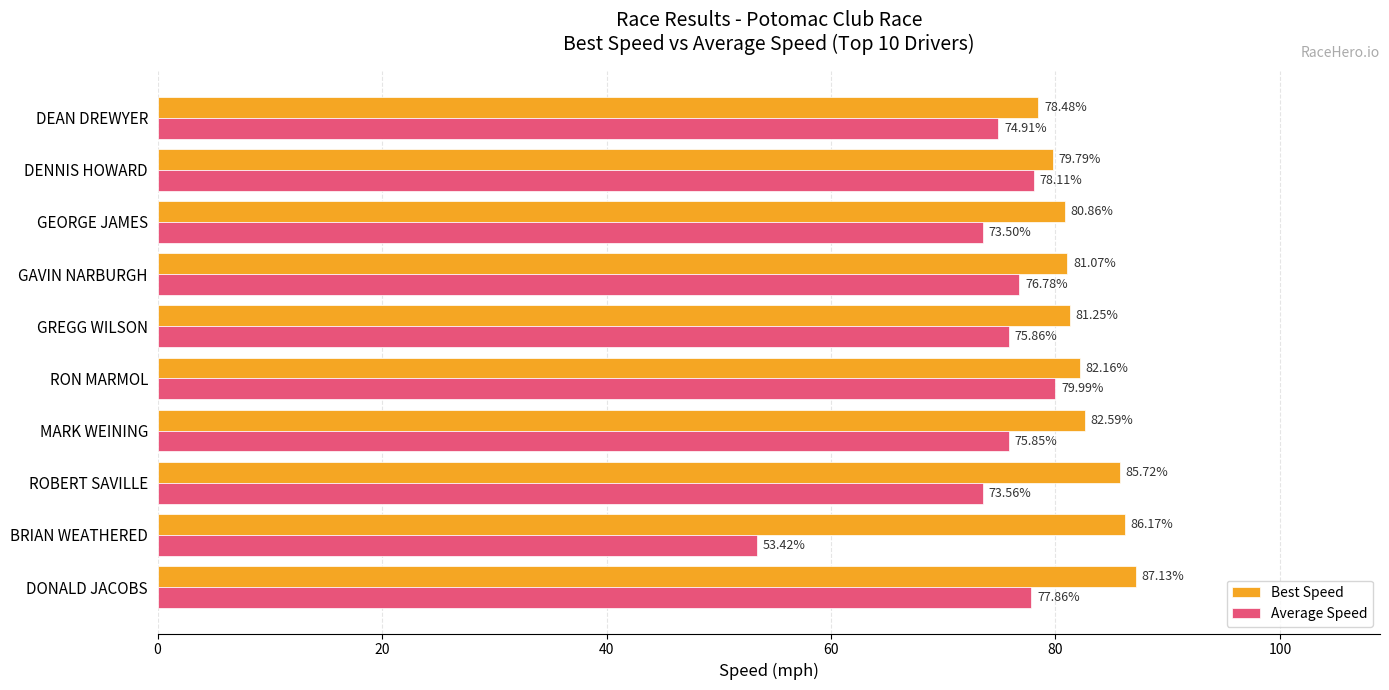

List the series in order of their overall mean, lowest first.

Average Speed, Best Speed